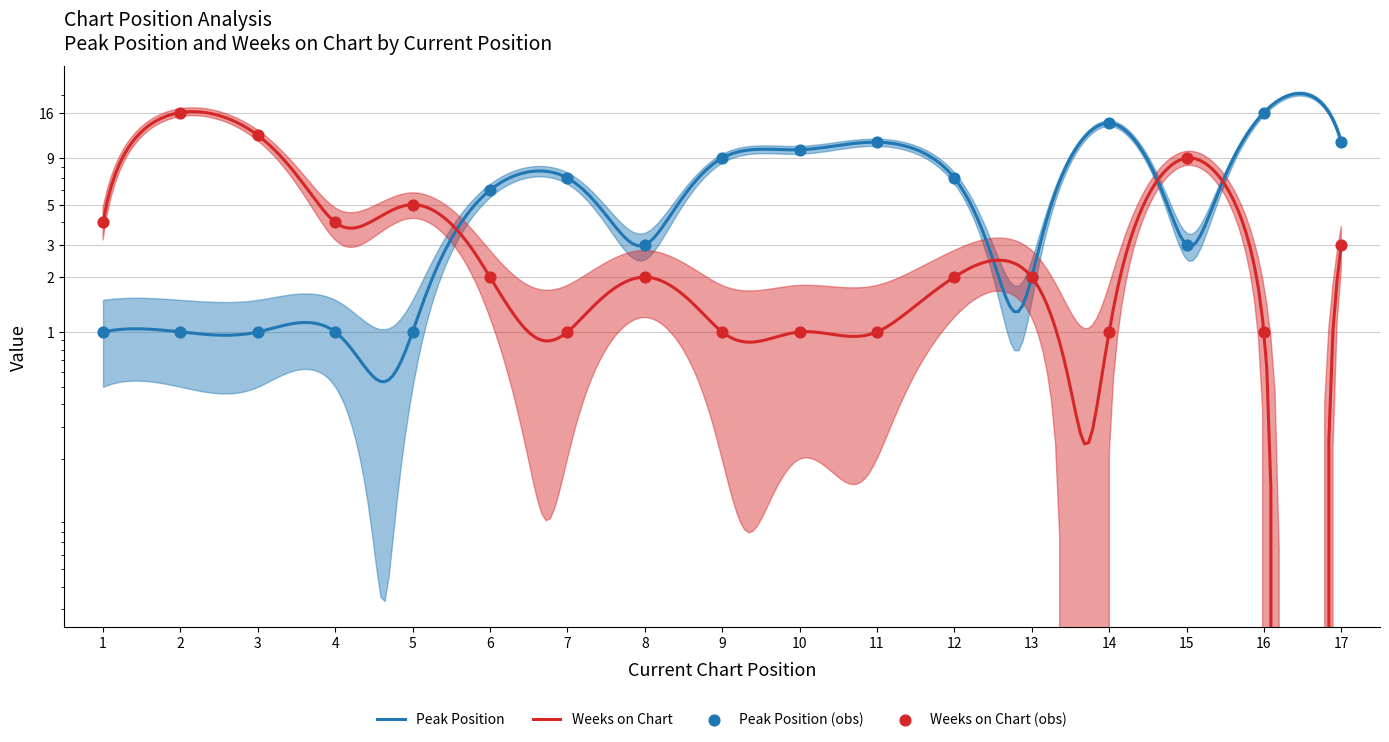

Which series contains the highest Y value?

Peak Position